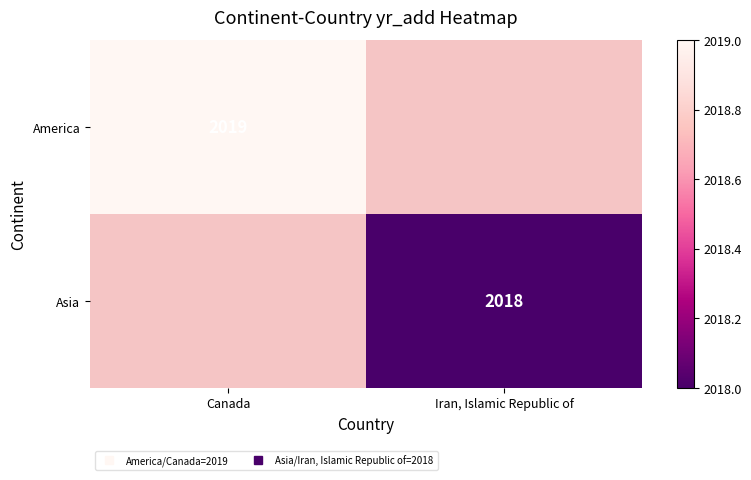

List the series in order of their peak value, highest first.

America, Asia